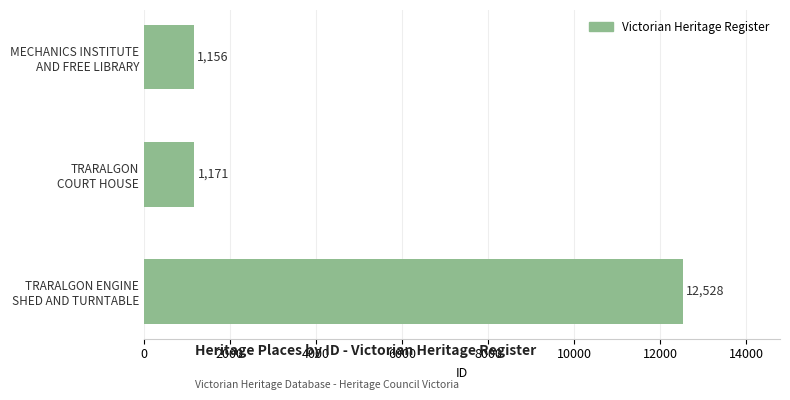

List the labels in order of value, largest first.

TRARALGON ENGINE
SHED AND TURNTABLE, TRARALGON
COURT HOUSE, MECHANICS INSTITUTE
AND FREE LIBRARY